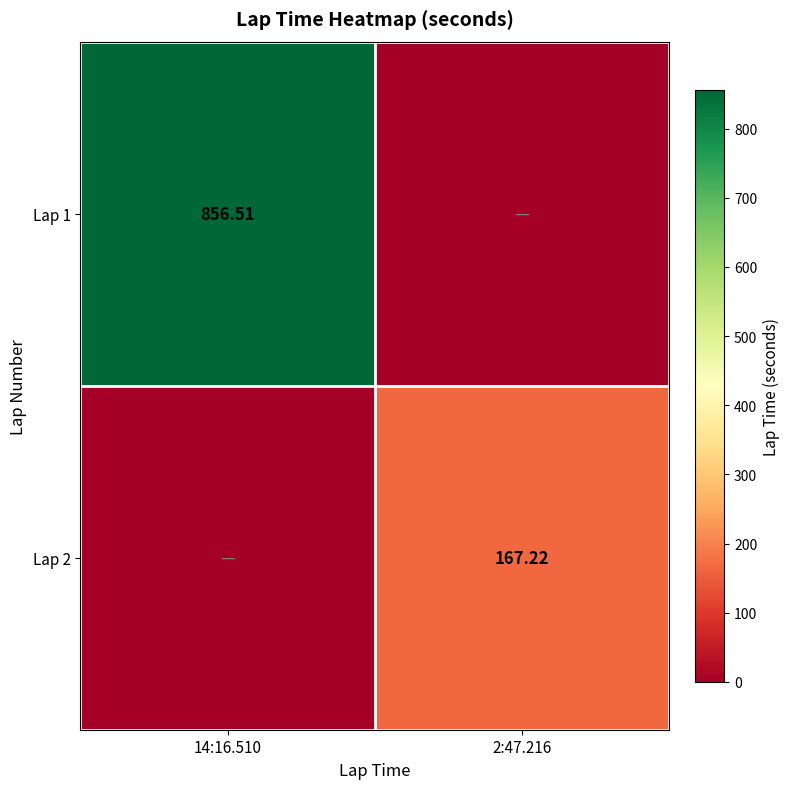

Is the value of Lap 1 at 14:16.510 greater than the value of Lap 2 at 2:47.216?

Yes